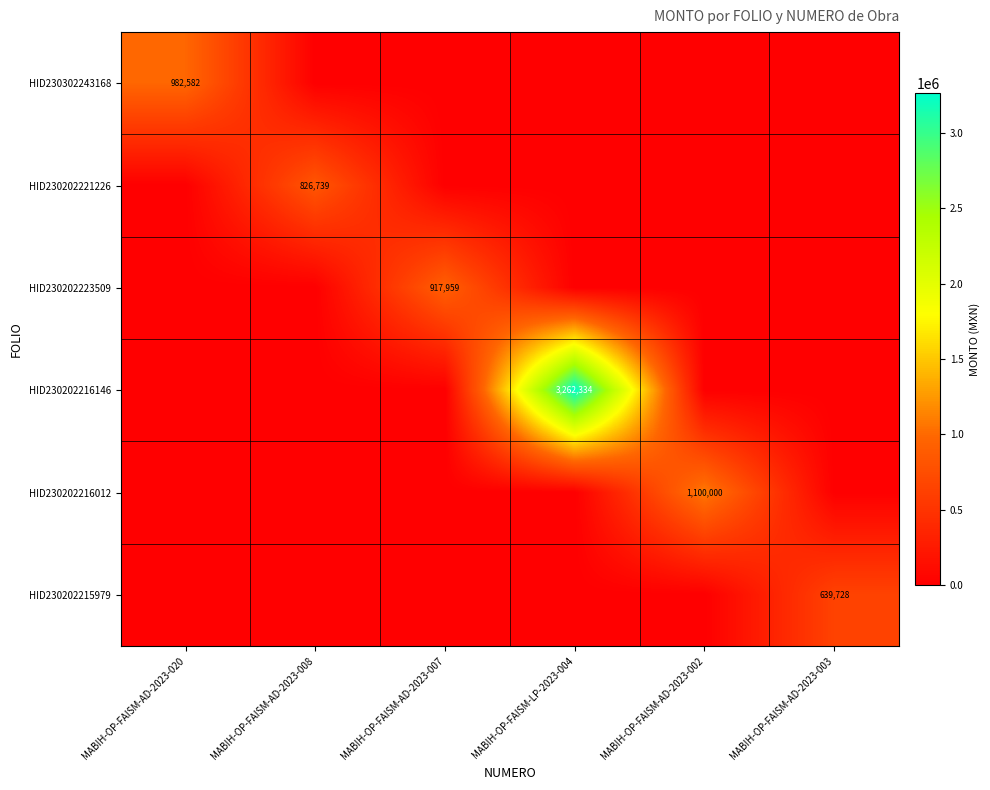

True or false: HID230302243168 has a value of 1466255 at MABIH-OP-FAISM-AD-2023-020.

False